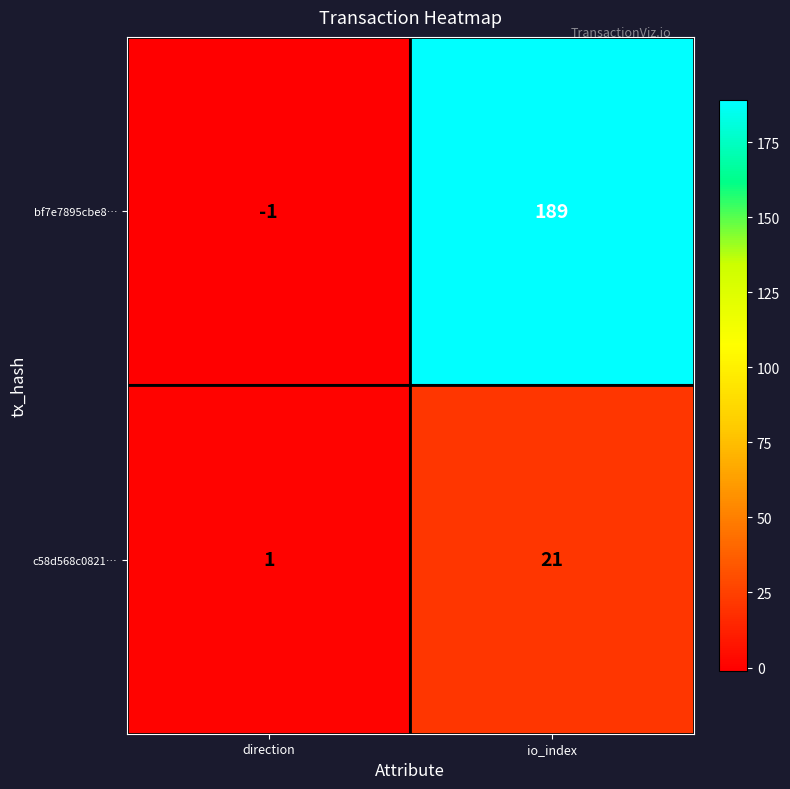

What is the approximate value of c58d568c0821… at io_index?

21